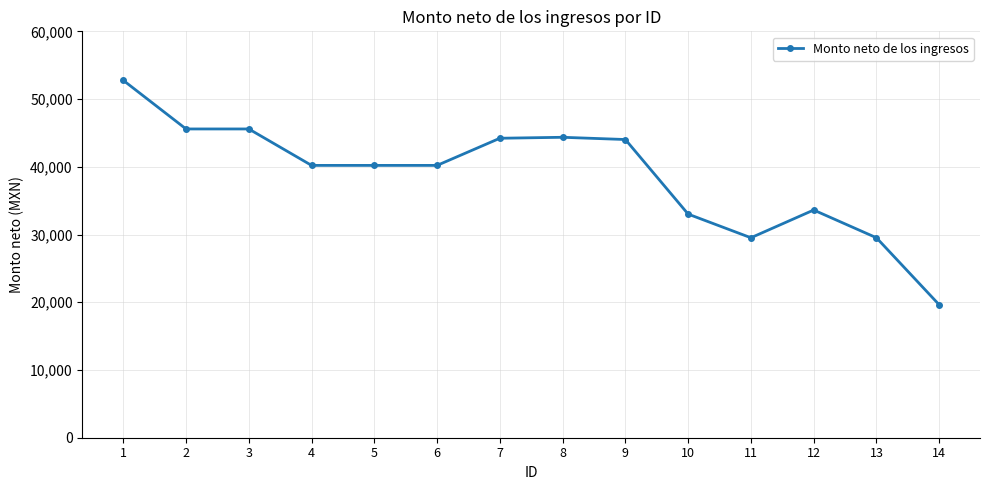

What is the ratio of the value at 10 to the value at 12?

1.0